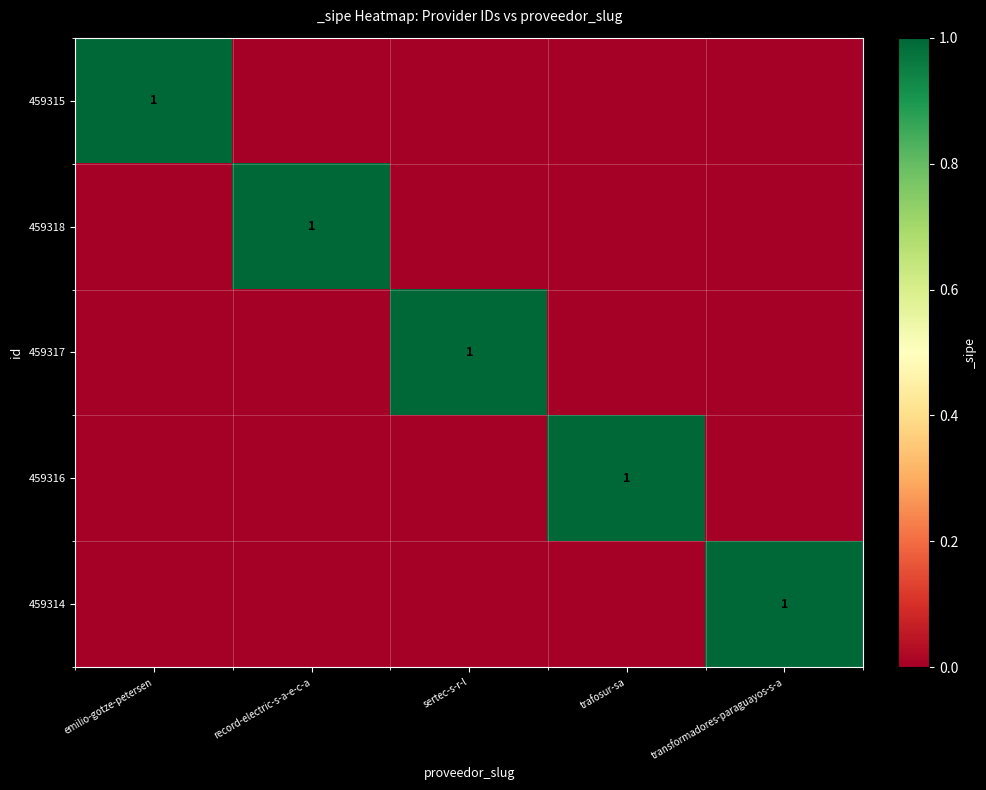

At which label is 459315 closest to 0?

record-electric-s-a-e-c-a